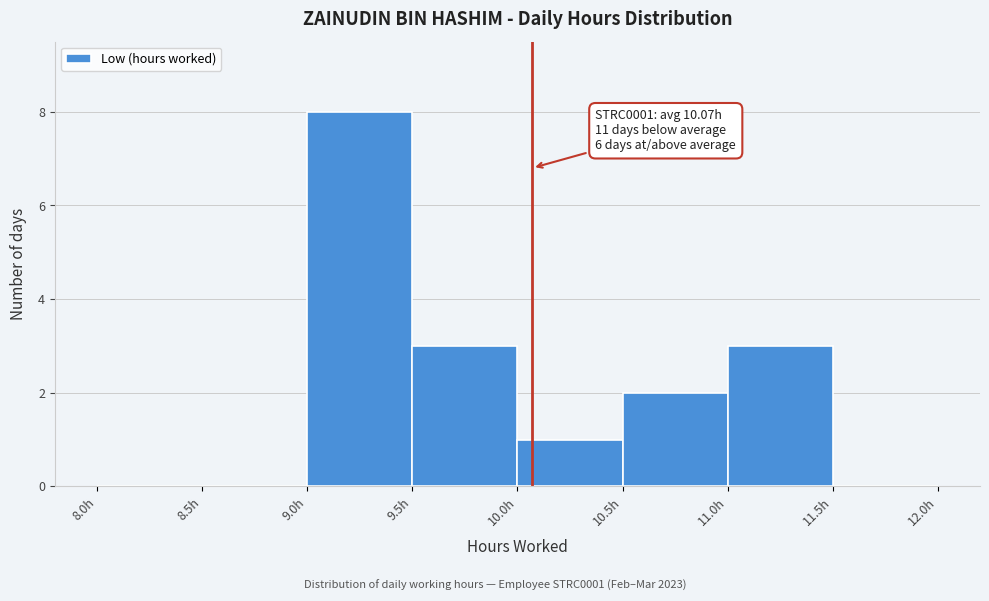

Over which range of the x-axis is the bar tallest?

9.0 to 9.5